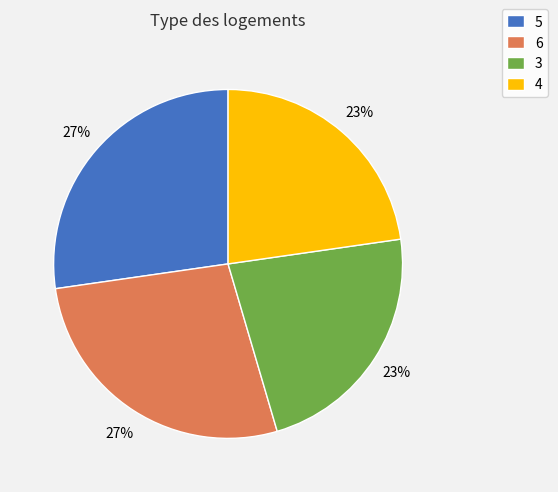

Which has a higher value, 3 or 6?

6